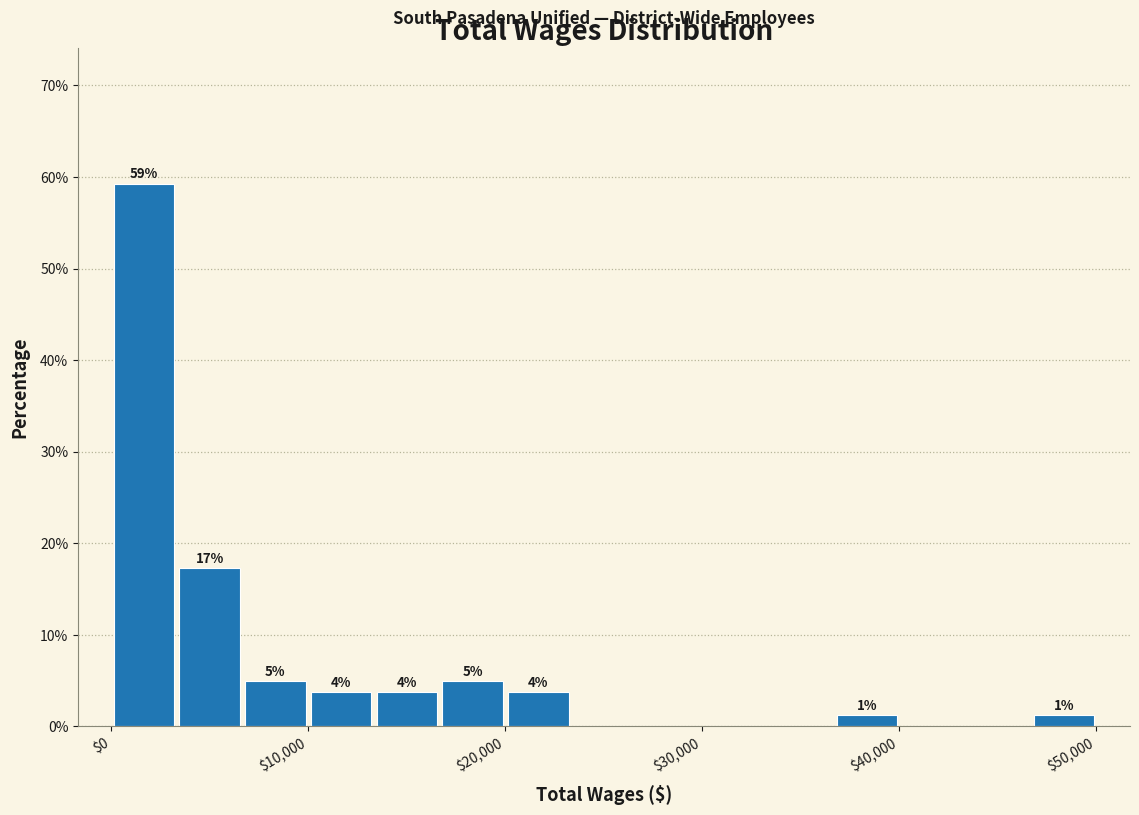

Around what value on the x-axis is the tallest bar? Give the approximate position of its centre, as read against the axis.

2000